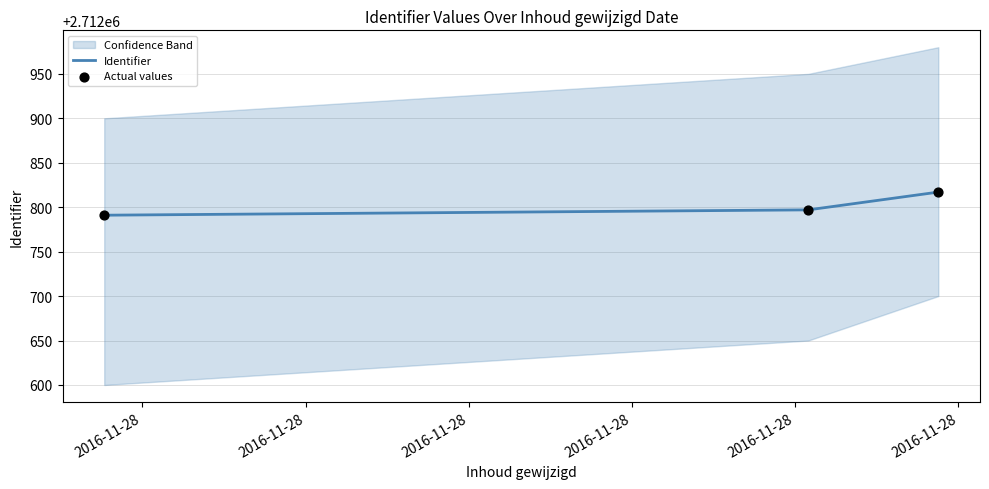

What is the minimum value for Identifier?

2712791